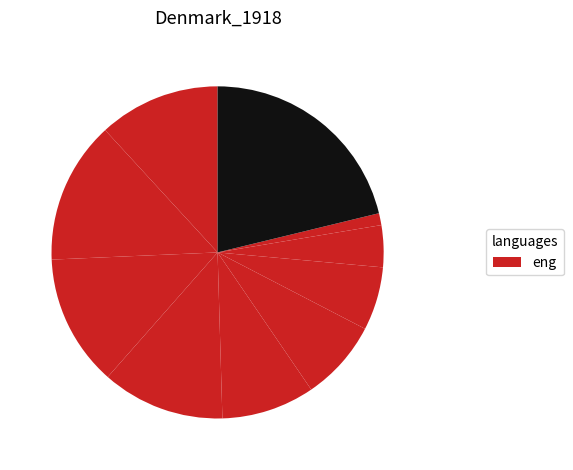

Is there any slice that represents more than half of the pie?

No